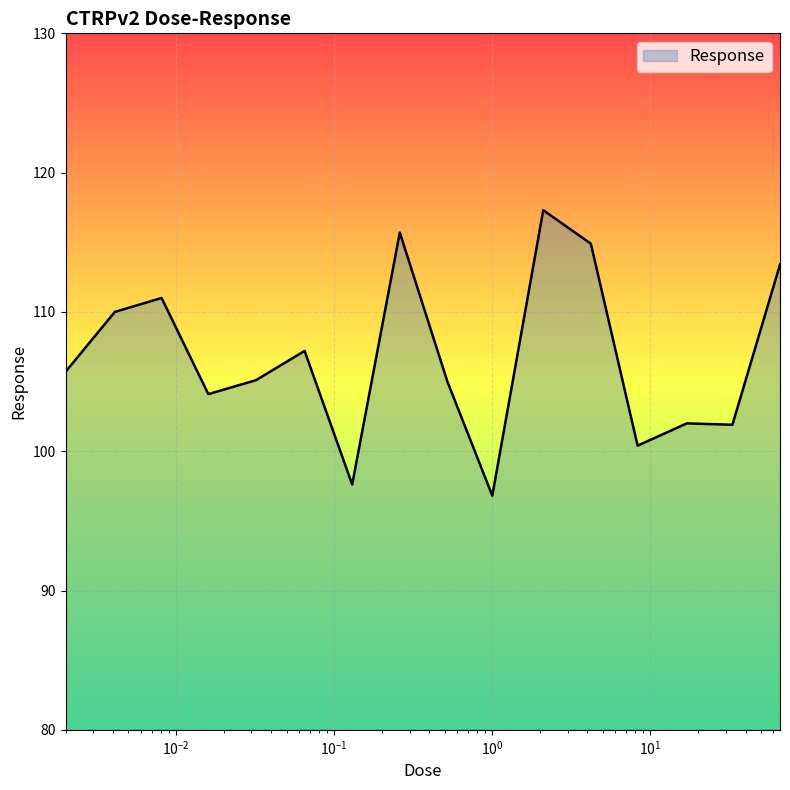

How many series are shown in this chart?

1